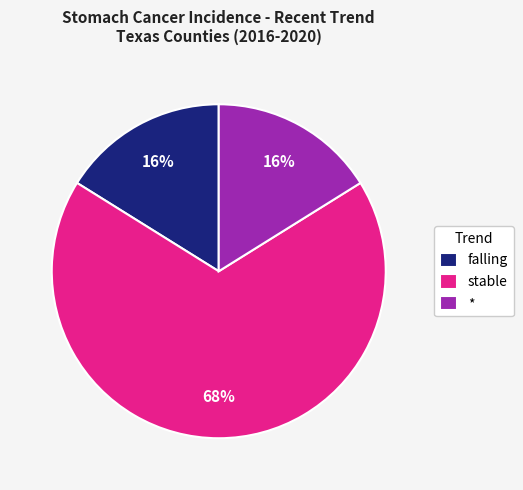

Is it true that stable is 42% of the pie?

False